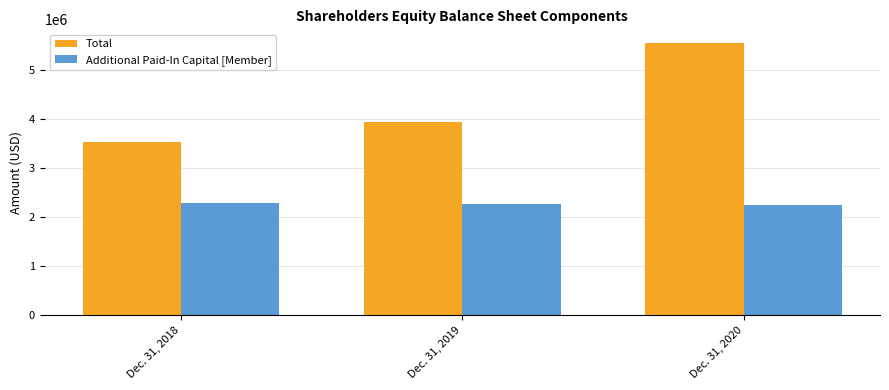

What is the maximum value for Total?

5551167